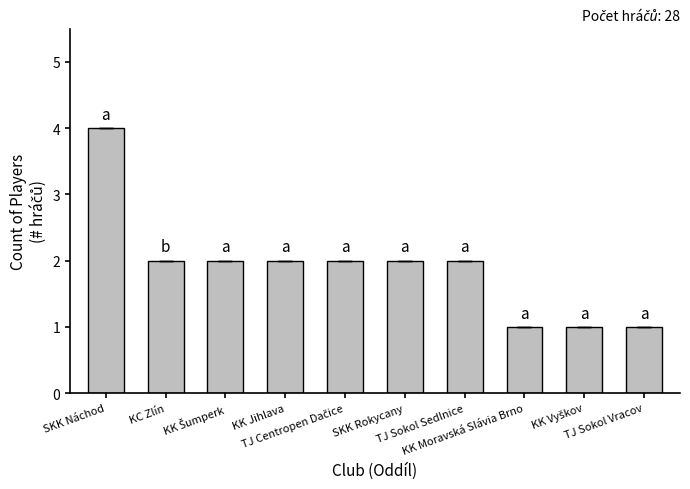

What is the difference between the maximum and minimum values?

3